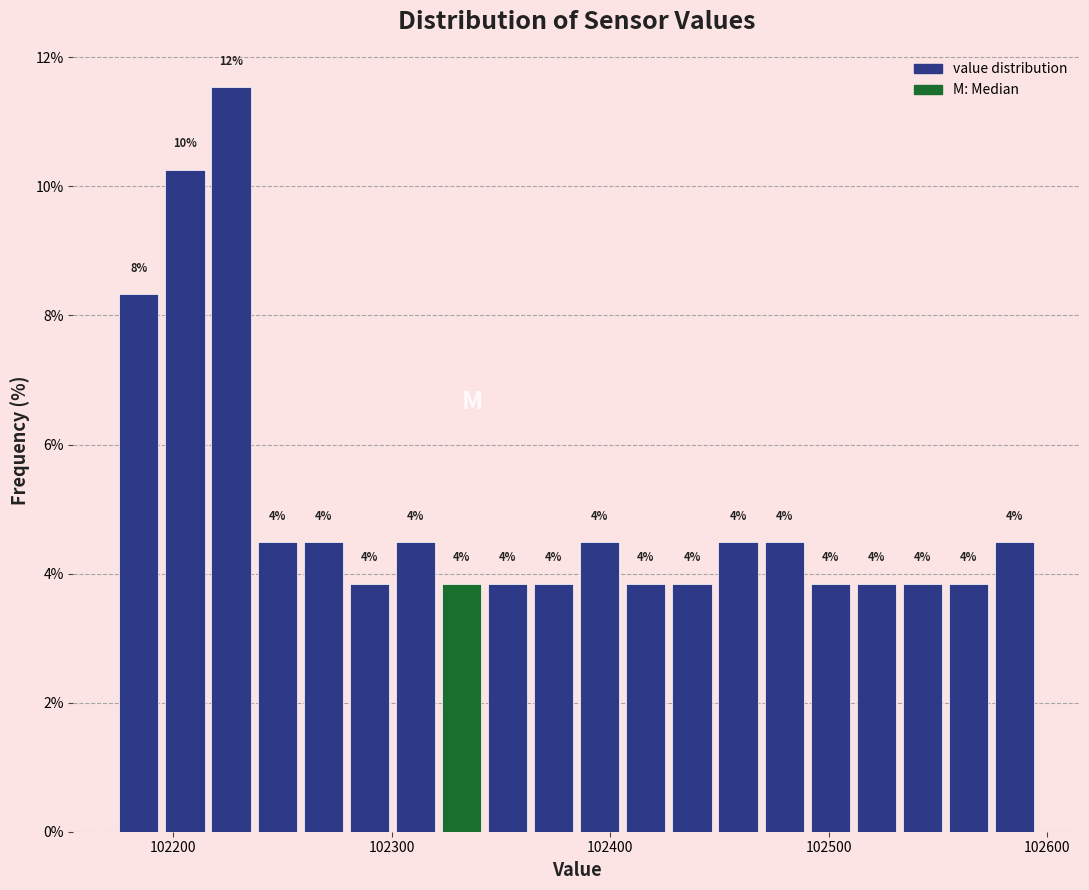

Around what value on the x-axis is the tallest bar? Give the approximate position of its centre, as read against the axis.

102230